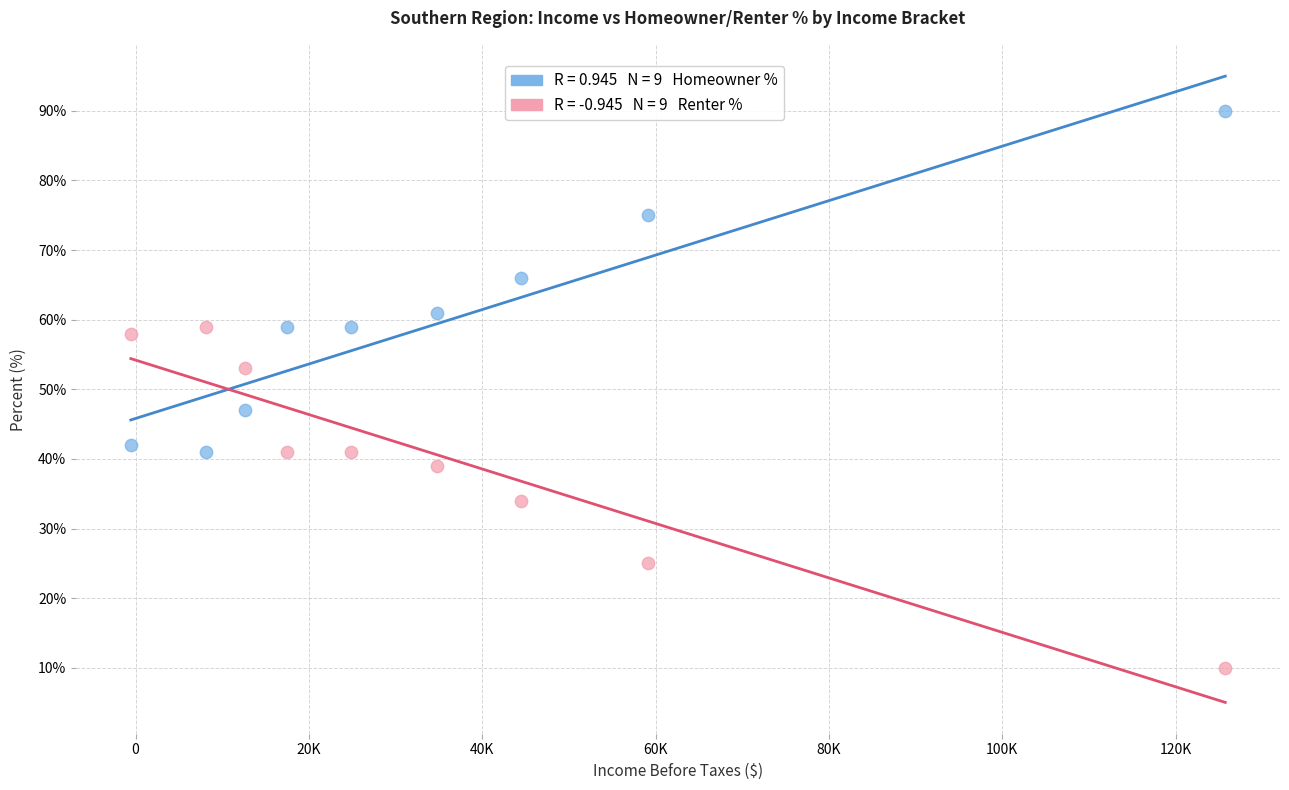

Across all data points, what is the range of Y values (max minus min)?

80